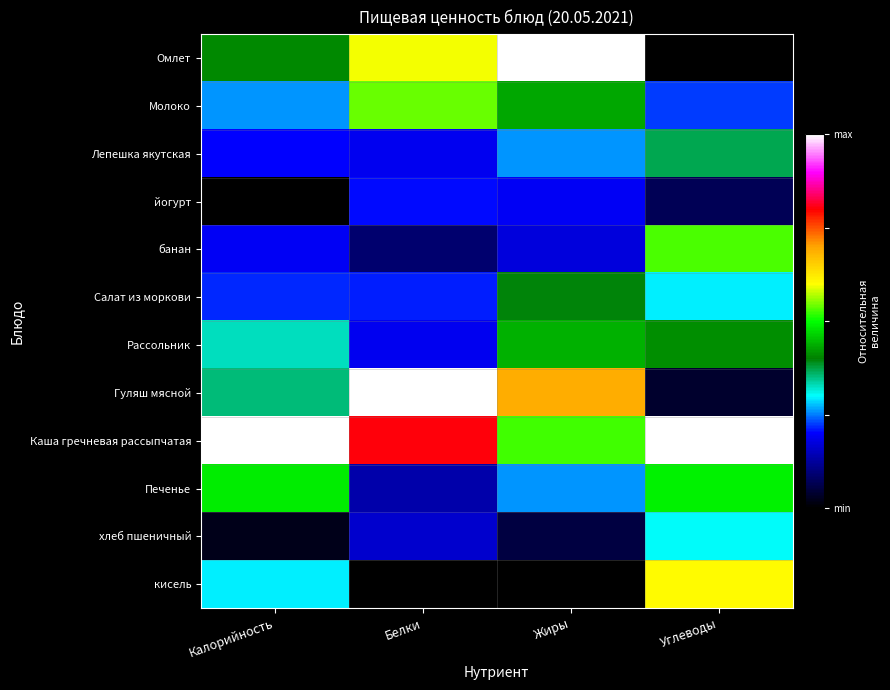

At Белки, list the series in order from largest to smallest.

Гуляш мясной, Каша гречневая рассыпчатая, Омлет, Молоко, Салат из моркови, йогурт, Лепешка якутская, Рассольник, хлеб пшеничный, Печенье, банан, кисель